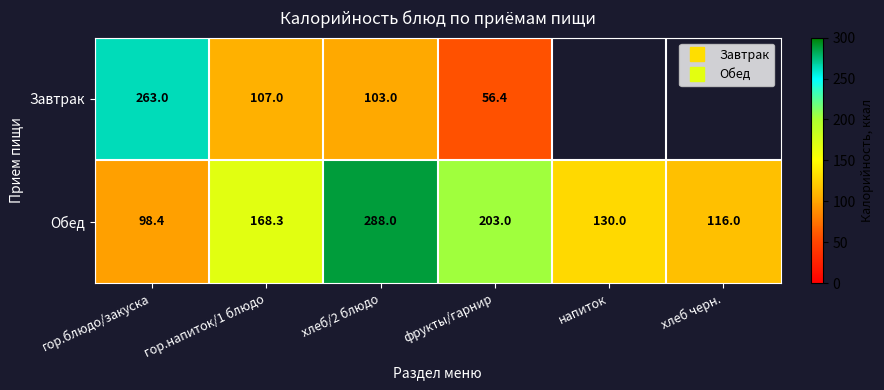

How many series are shown in this chart?

2